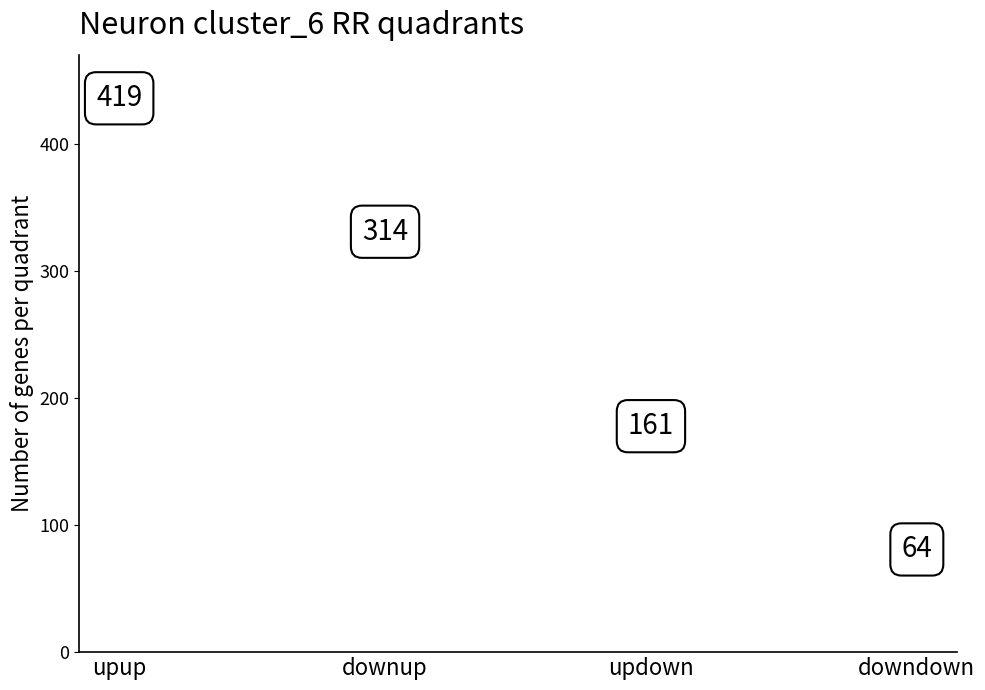

Which has a higher value, upup or downup?

upup